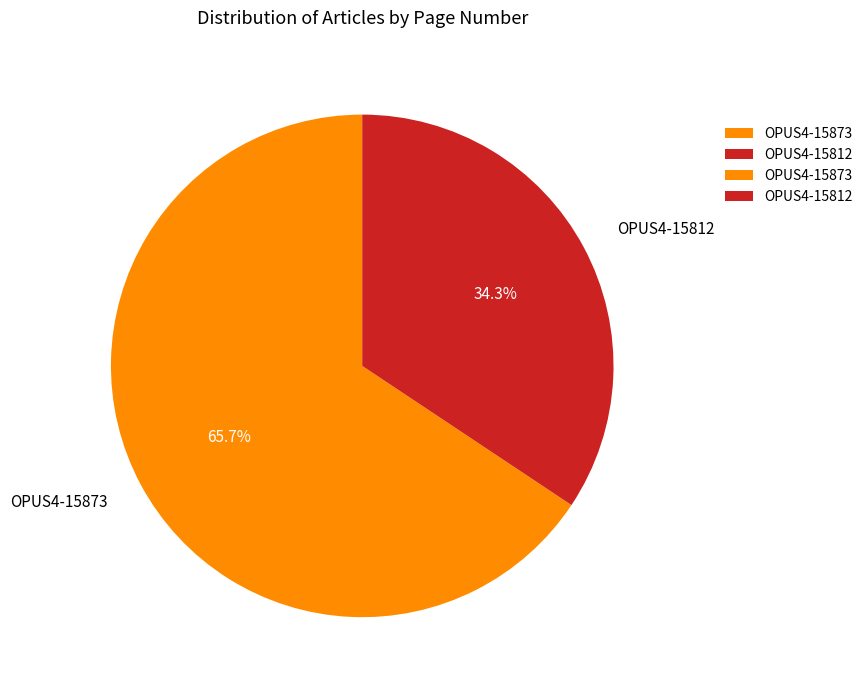

Which slice is the smallest?

OPUS4-15812